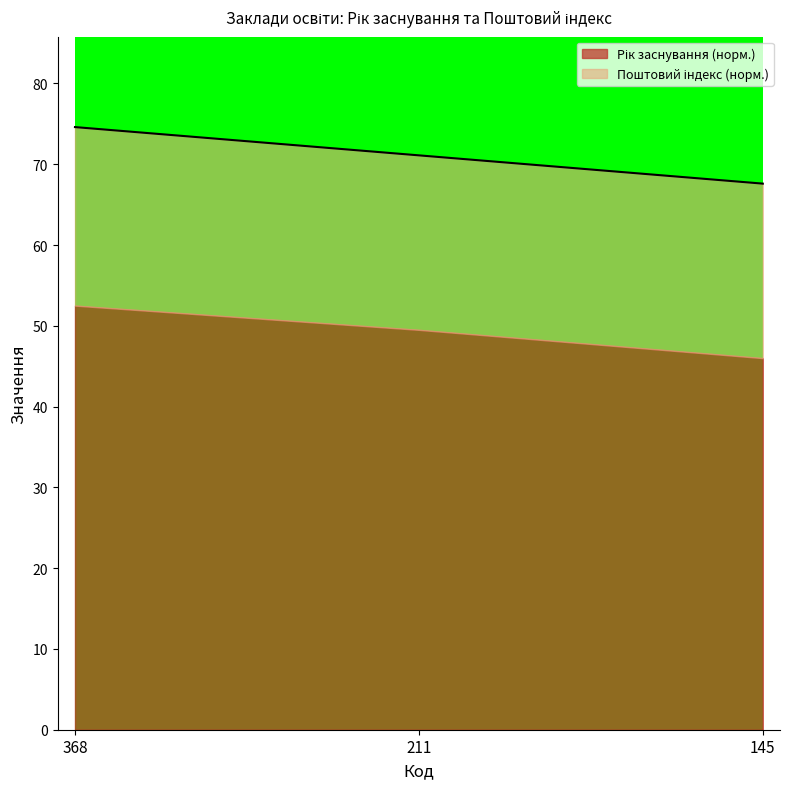

True or false: the data shows 67.6 at 145.

True